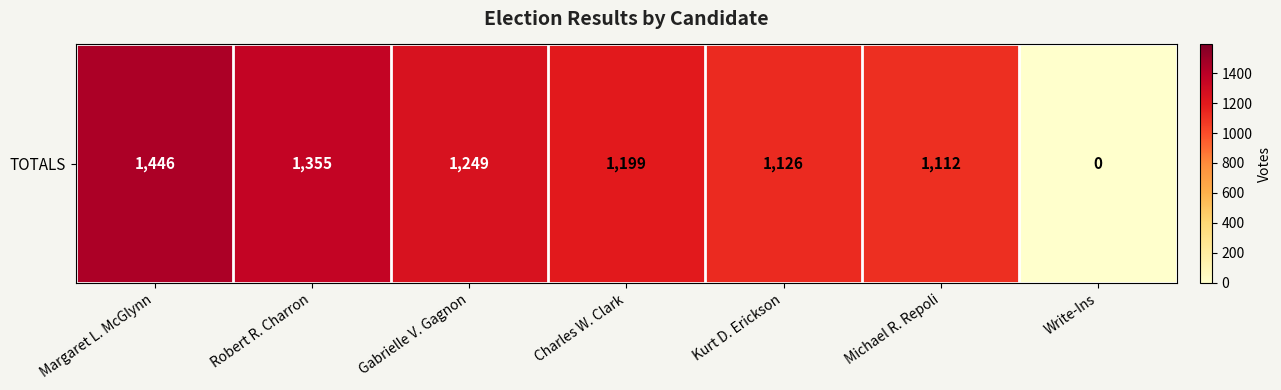

Between Charles W. Clark and Margaret L. McGlynn, which is larger?

Margaret L. McGlynn